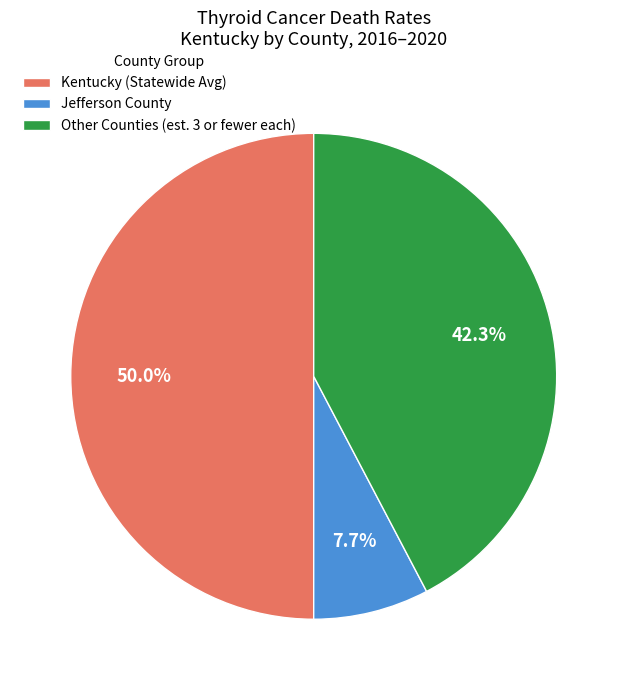

Which slice is the largest?

Kentucky (Statewide Avg)